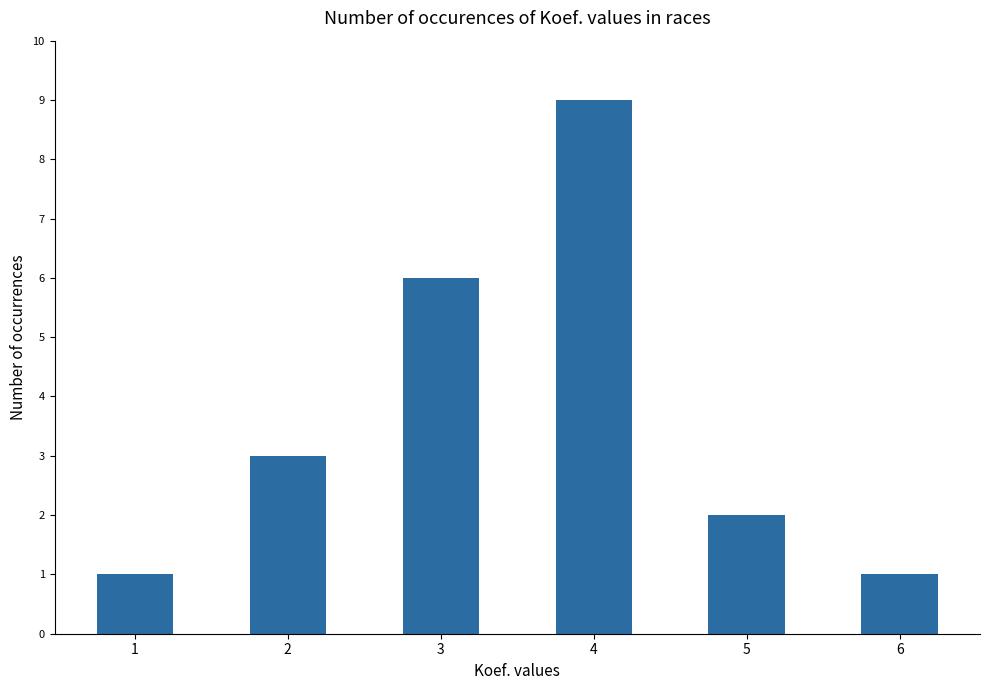

Between 4 and 5, which is larger?

4